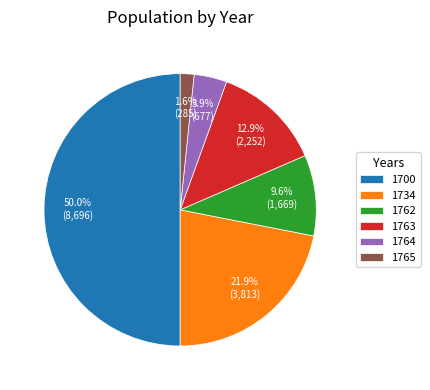

To the nearest percent, what is the average slice percentage?

17%